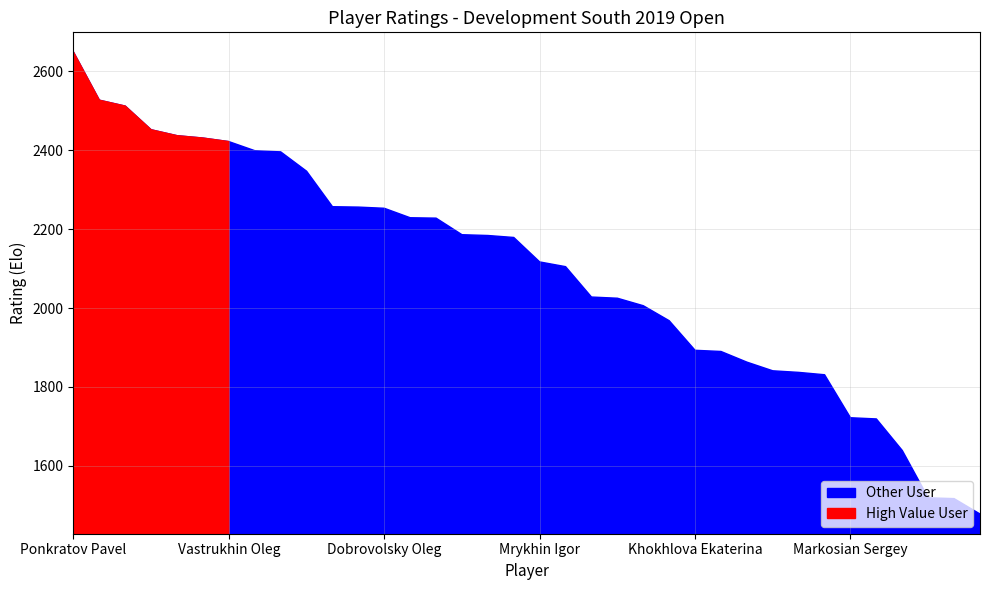

Which has a higher value, Zakaryan David or Alekseev Fedor?

Zakaryan David